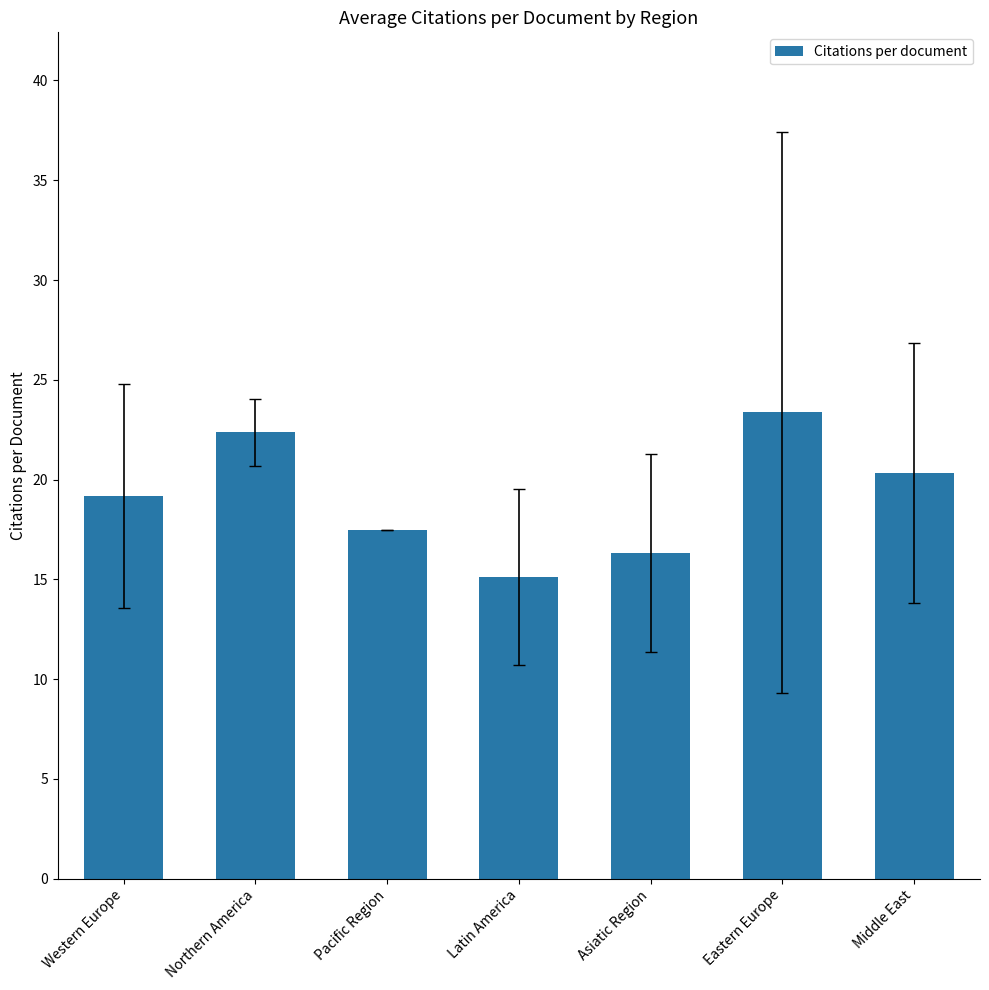

True or false: the data shows 10.3 at Pacific Region.

False